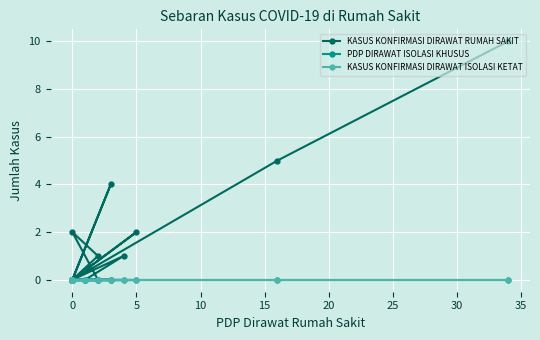

What is the label of the 3rd point from the right?

16